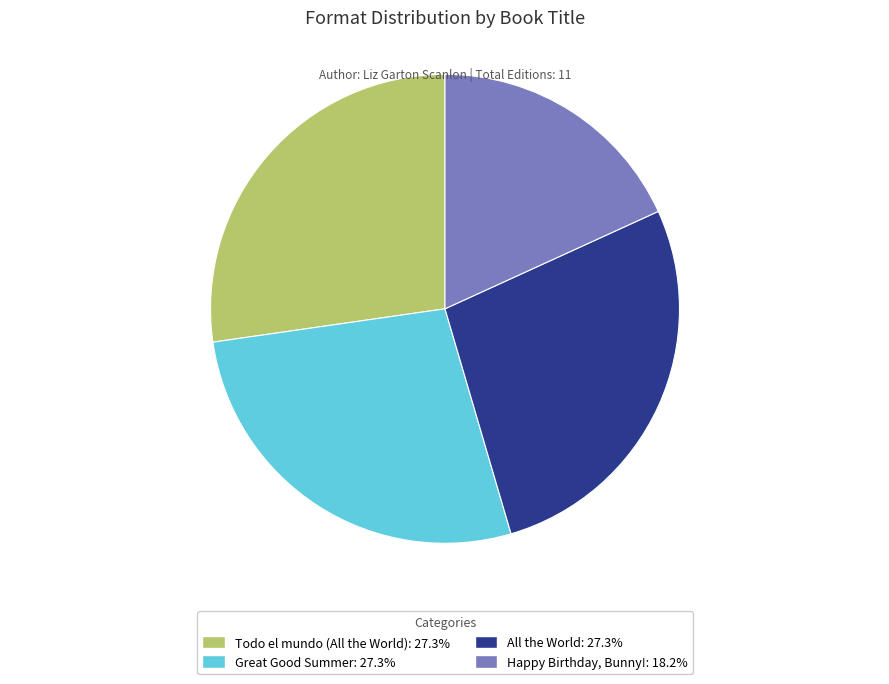

Do Happy Birthday, Bunny! and All the World together represent more than half of the pie?

No